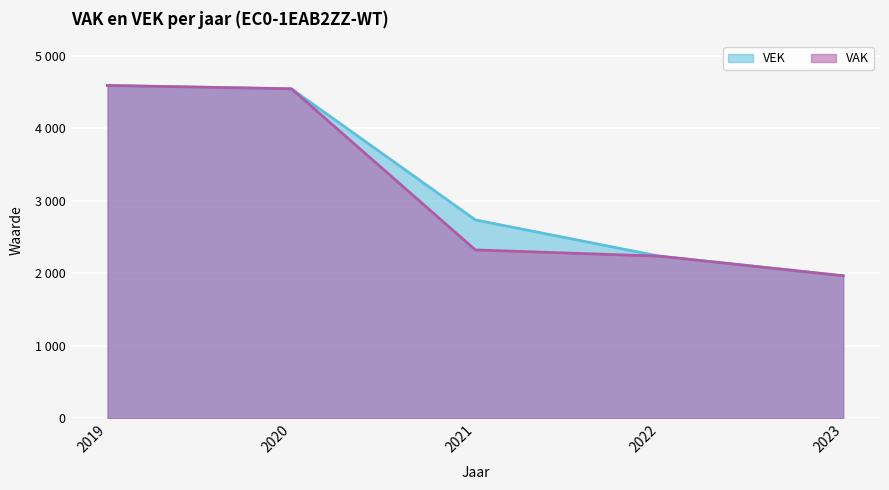

Which category has the lowest value across all series?

2023